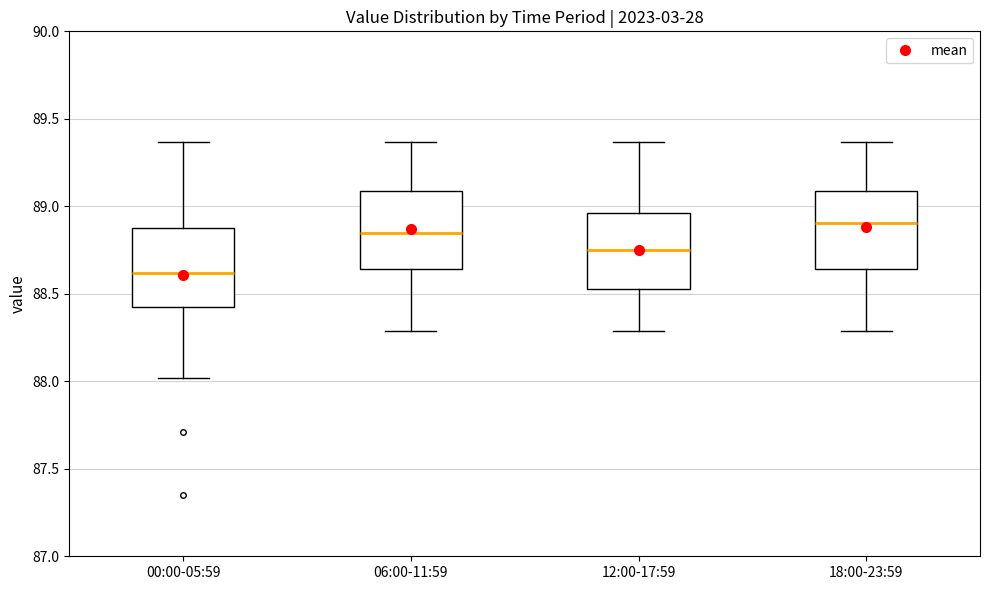

Where does the lower whisker of the box for 18:00-23:59 end on the y-axis? The values are not printed on the chart, so give them approximately, as read against the axis.

88.30